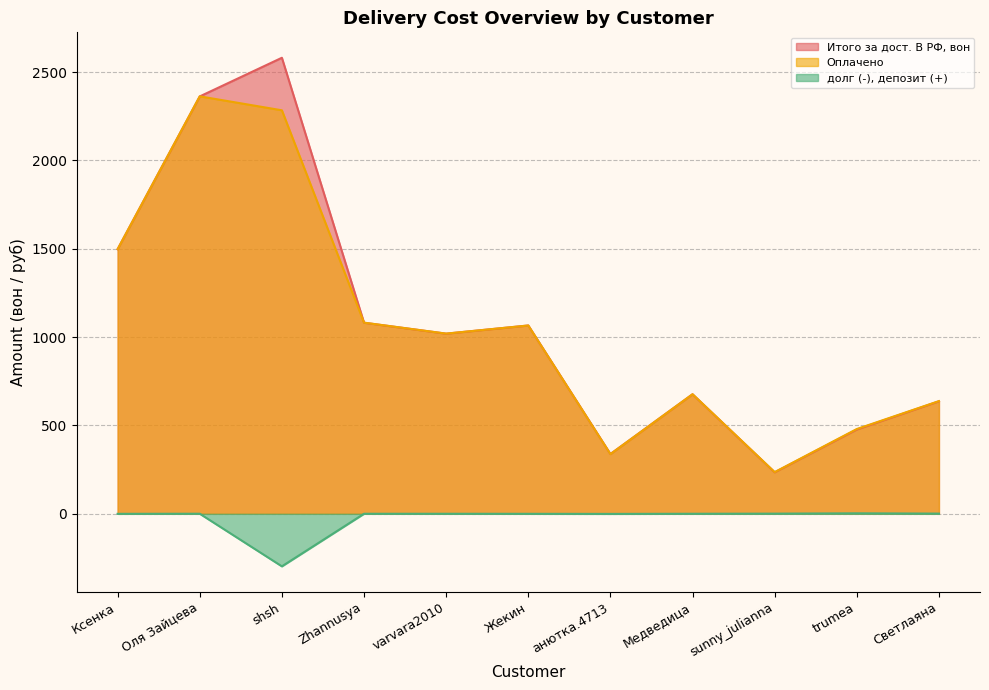

True or false: долг (-), депозит (+) and Оплачено intersect in this chart.

False